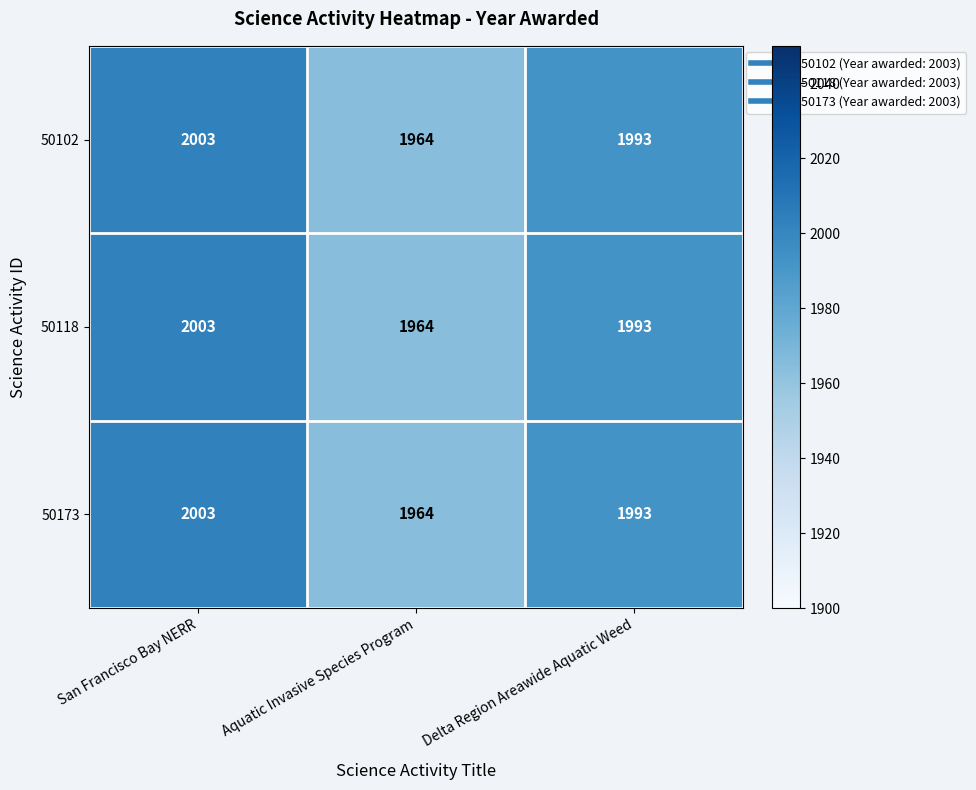

What is the sum of all 50118 values?

5960